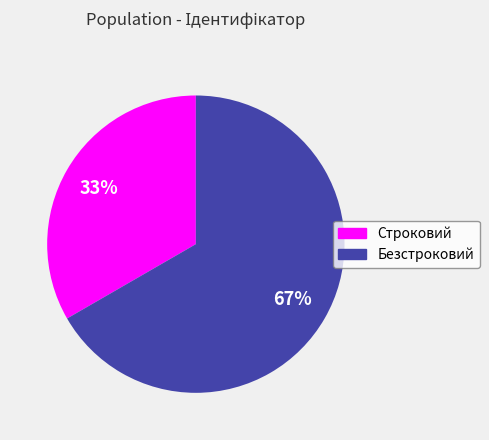

What is the smallest slice in the pie chart?

Строковий